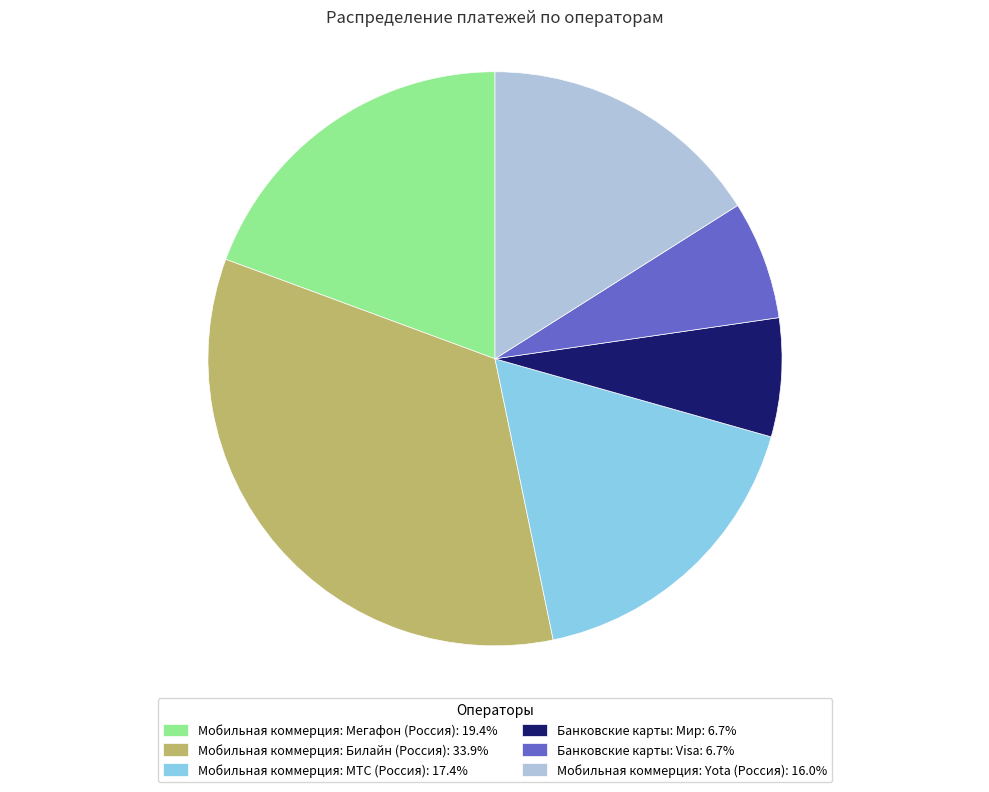

Which slice is the largest?

Мобильная коммерция: Билайн (Россия)